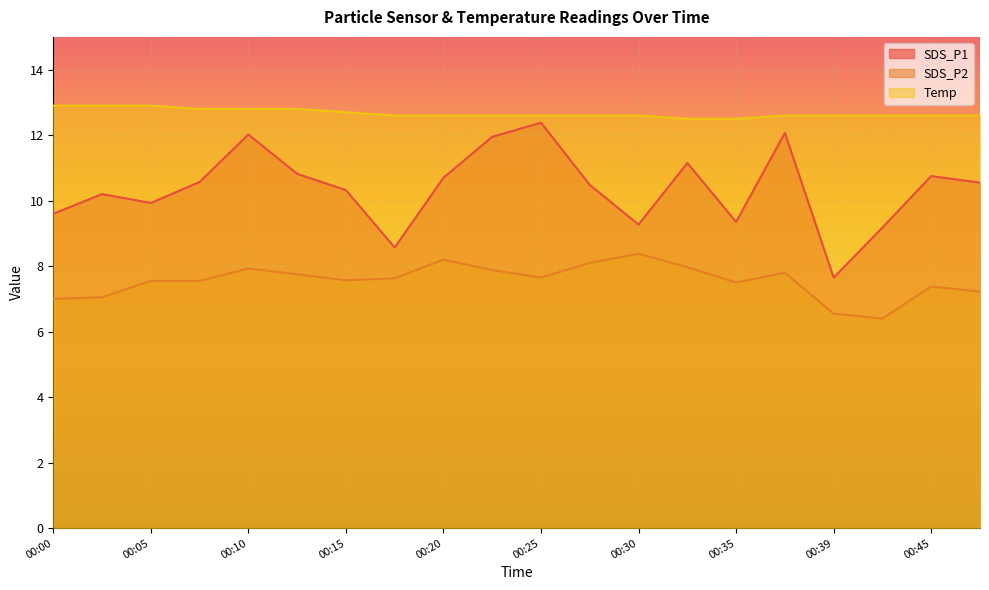

Rank the series by their average value, from lowest to highest.

SDS_P2, SDS_P1, Temp